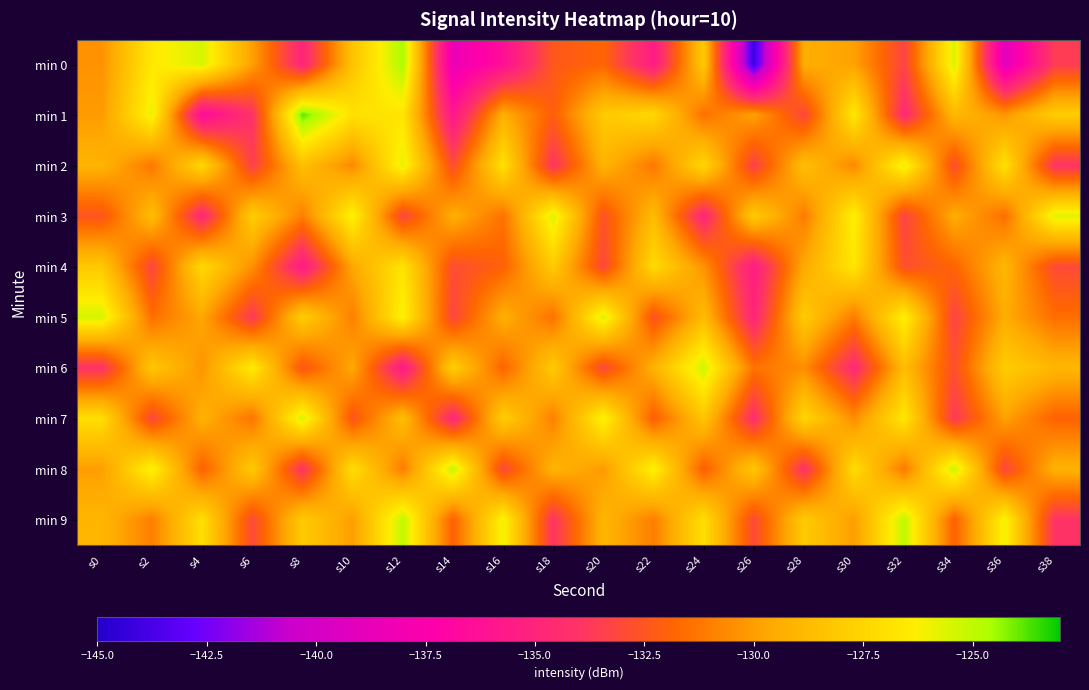

Reading left to right, what are all the values shown in this chart?

min 0: s0=-130.4	s2=-126.6	s4=-125.5	s6=-129.9	s8=-134.9	s10=-128.4	s12=-124.6	s14=-138.5	s16=-136.3	s18=-132.4	s20=-131.8	s22=-135.5	s24=-128.1	s26=-144.1	s28=-129.4	s30=-129.9	s32=-133.3	s34=-125.5	s36=-139.1	s38=-133.6
min 1: s0=-130.1	s2=-125.9	s4=-136.7	s6=-134.1	s8=-123.8	s10=-126.9	s12=-126.7	s14=-135.9	s16=-129.3	s18=-132.1	s20=-128.0	s22=-127.3	s24=-131.5	s26=-129.9	s28=-133.2	s30=-126.5	s32=-134.6	s34=-128.9	s36=-130.2	s38=-127.9
min 2: s0=-129.1	s2=-131.2	s4=-127.3	s6=-133.5	s8=-128.6	s10=-130.7	s12=-125.8	s14=-132.9	s16=-126.9	s18=-134.0	s20=-129.1	s22=-131.2	s24=-127.3	s26=-133.5	s28=-128.6	s30=-130.7	s32=-125.8	s34=-132.9	s36=-126.9	s38=-134.0
min 3: s0=-132.5	s2=-128.7	s4=-134.8	s6=-127.9	s8=-131.0	s10=-126.1	s12=-133.2	s14=-129.3	s16=-131.4	s18=-125.5	s20=-132.7	s22=-128.8	s24=-134.9	s26=-128.0	s28=-131.1	s30=-126.2	s32=-133.3	s34=-129.4	s36=-131.5	s38=-125.7
min 4: s0=-128.1	s2=-133.2	s4=-127.3	s6=-130.4	s8=-135.6	s10=-129.7	s12=-126.8	s14=-132.9	s16=-132.0	s18=-128.0	s20=-133.1	s22=-127.2	s24=-130.3	s26=-135.4	s28=-129.6	s30=-126.7	s32=-132.8	s34=-131.9	s36=-129.0	s38=-133.0
min 5: s0=-125.4	s2=-131.5	s4=-129.7	s6=-133.8	s8=-127.9	s10=-131.0	s12=-126.1	s14=-133.2	s16=-129.3	s18=-131.4	s20=-125.5	s22=-132.7	s24=-128.8	s26=-134.9	s28=-128.0	s30=-131.1	s32=-126.2	s34=-133.3	s36=-129.4	s38=-131.5
min 6: s0=-134.1	s2=-128.2	s4=-130.3	s6=-126.4	s8=-132.5	s10=-129.6	s12=-135.7	s14=-127.8	s16=-131.9	s18=-128.0	s20=-133.1	s22=-129.2	s24=-125.3	s26=-131.4	s28=-130.5	s30=-134.6	s32=-128.7	s34=-132.8	s36=-127.9	s38=-129.0
min 7: s0=-127.0	s2=-133.2	s4=-129.2	s6=-131.3	s8=-125.5	s10=-132.6	s12=-128.7	s14=-134.8	s16=-127.8	s18=-130.9	s20=-126.0	s22=-132.2	s24=-128.2	s26=-134.3	s28=-127.5	s30=-130.6	s32=-126.7	s34=-133.8	s36=-129.8	s38=-131.9
min 8: s0=-130.0	s2=-126.0	s4=-132.0	s6=-128.0	s8=-134.1	s10=-127.1	s12=-131.1	s14=-125.1	s16=-133.1	s18=-129.1	s20=-130.1	s22=-126.1	s24=-132.1	s26=-128.1	s28=-134.2	s30=-127.2	s32=-131.2	s34=-125.2	s36=-133.2	s38=-129.2
min 9: s0=-129.0	s2=-131.0	s4=-127.0	s6=-133.0	s8=-128.0	s10=-130.0	s12=-125.0	s14=-132.0	s16=-126.0	s18=-134.0	s20=-129.0	s22=-131.0	s24=-127.0	s26=-133.0	s28=-128.0	s30=-130.0	s32=-125.0	s34=-132.0	s36=-126.0	s38=-134.0